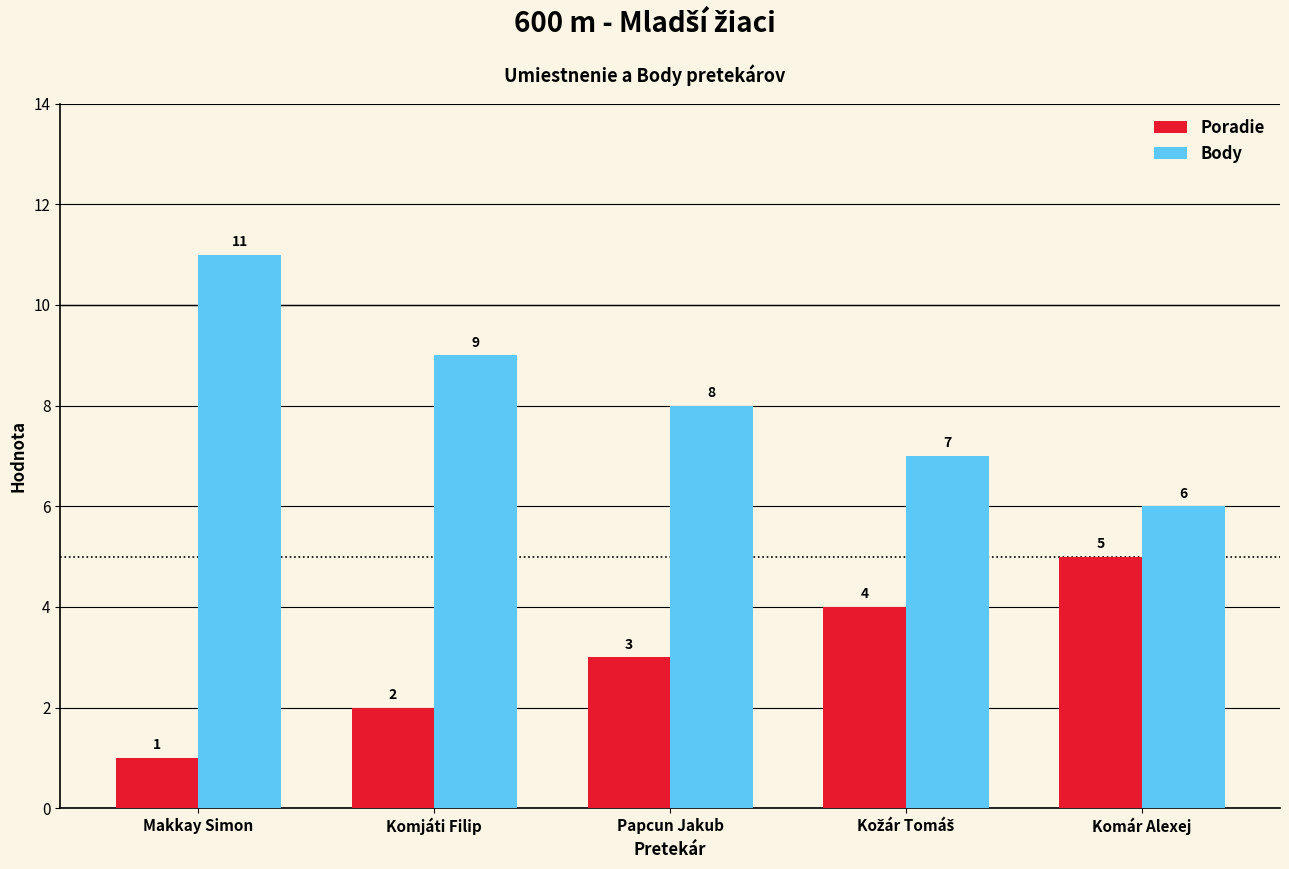

The Body series shows 20 at Makkay Simon. True or false?

False